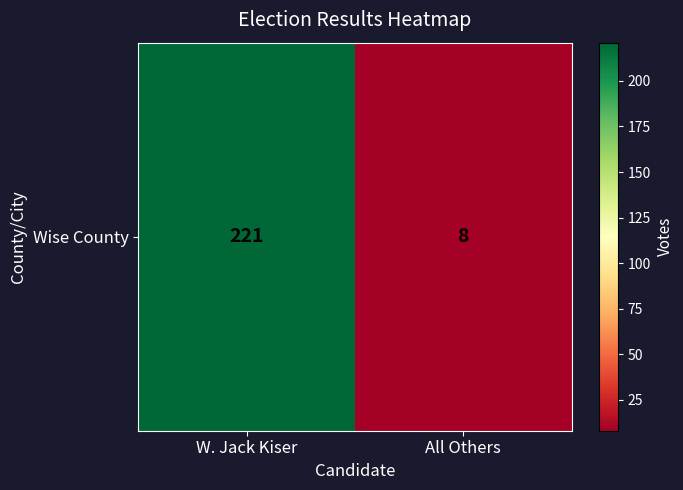

What is the approximate value at W. Jack Kiser, to the nearest 50?

200